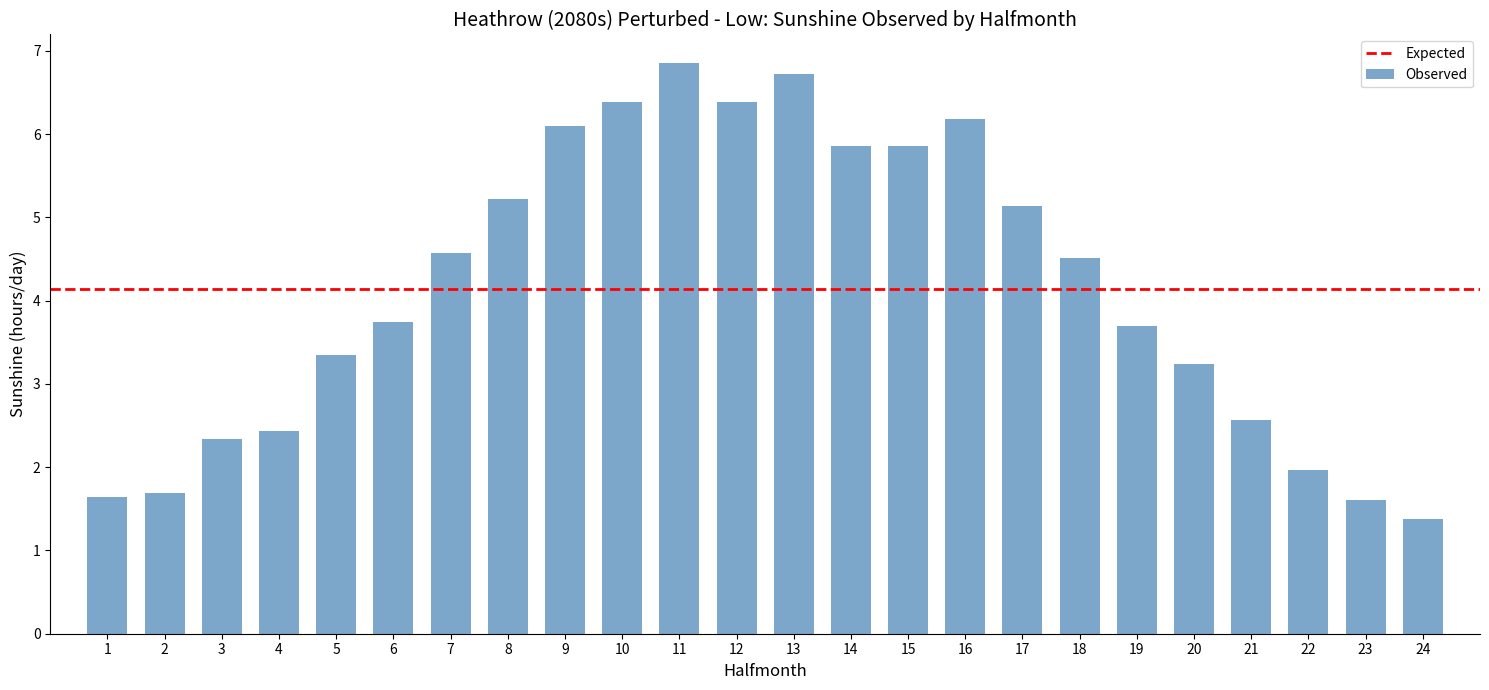

Where does the data first go above 4?

7